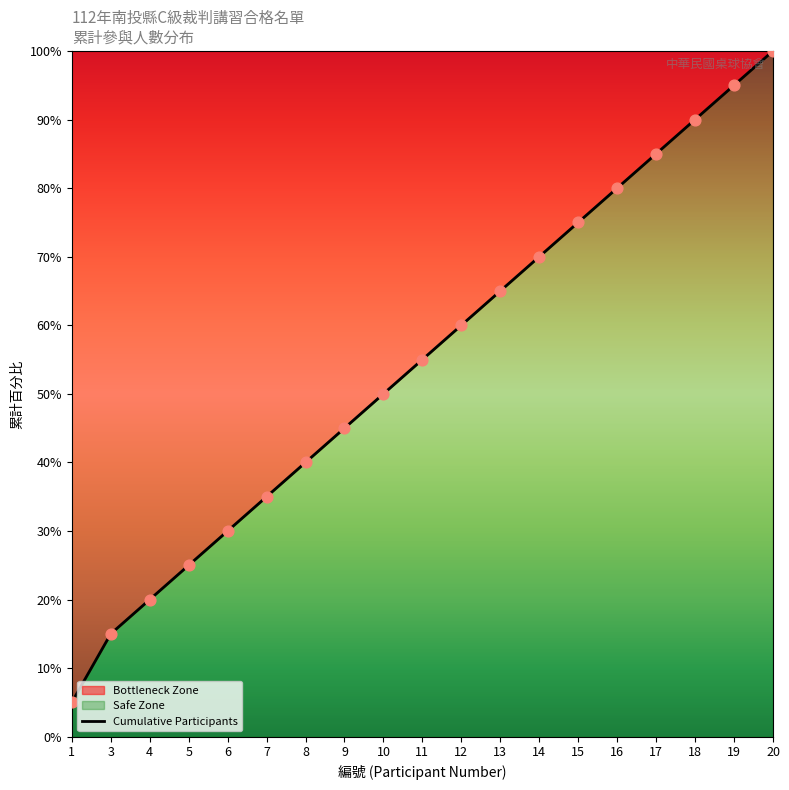

Approximately how many times larger is the value at 8 compared to 1?

8.0